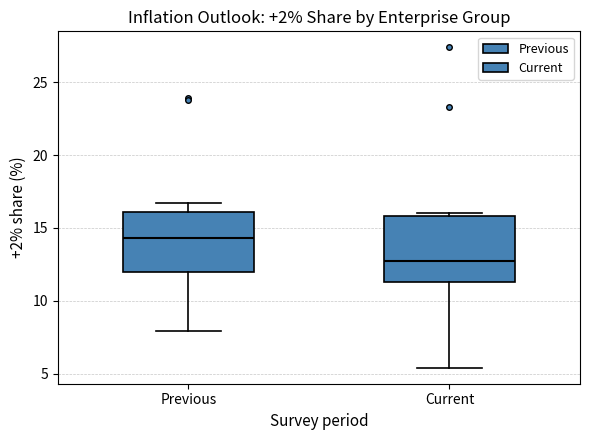

Reading left to right, read every box against the y-axis: the position of its median line, the range the box covers, and the ends of its whiskers. The values are not printed on the chart, so give them approximately, as read against the axis.

Previous: median 14.5, box 12.0 to 16.0, whiskers 8.0 to 16.5
Current: median 12.5, box 11.5 to 16.0, whiskers 5.5 to 16.0 (just above the box's upper edge)